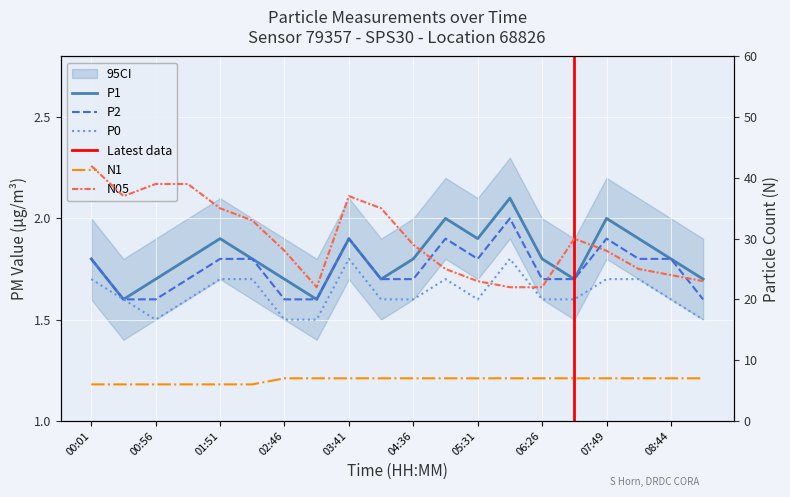

In N05, how many points are higher than both neighbors (excluding endpoints)?

2